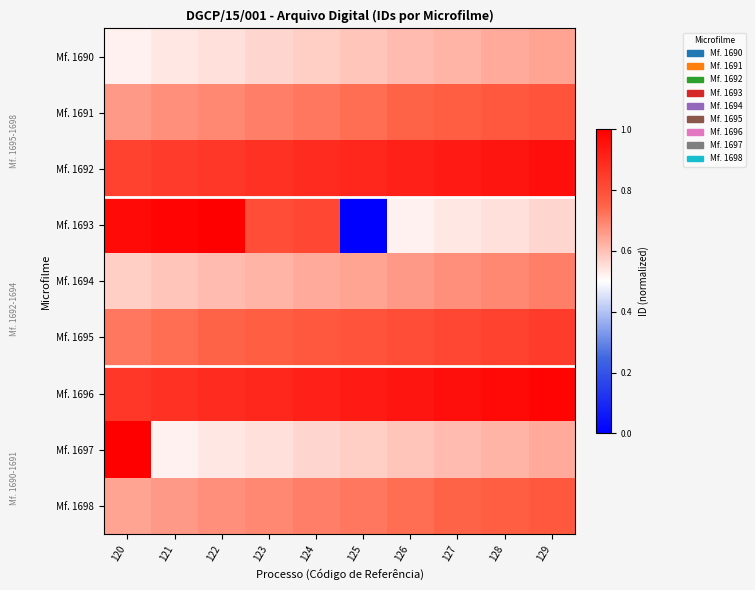

Rank the series at 121 from highest to lowest value.

Mf. 1693, Mf. 1696, Mf. 1692, Mf. 1695, Mf. 1691, Mf. 1698, Mf. 1694, Mf. 1690, Mf. 1697